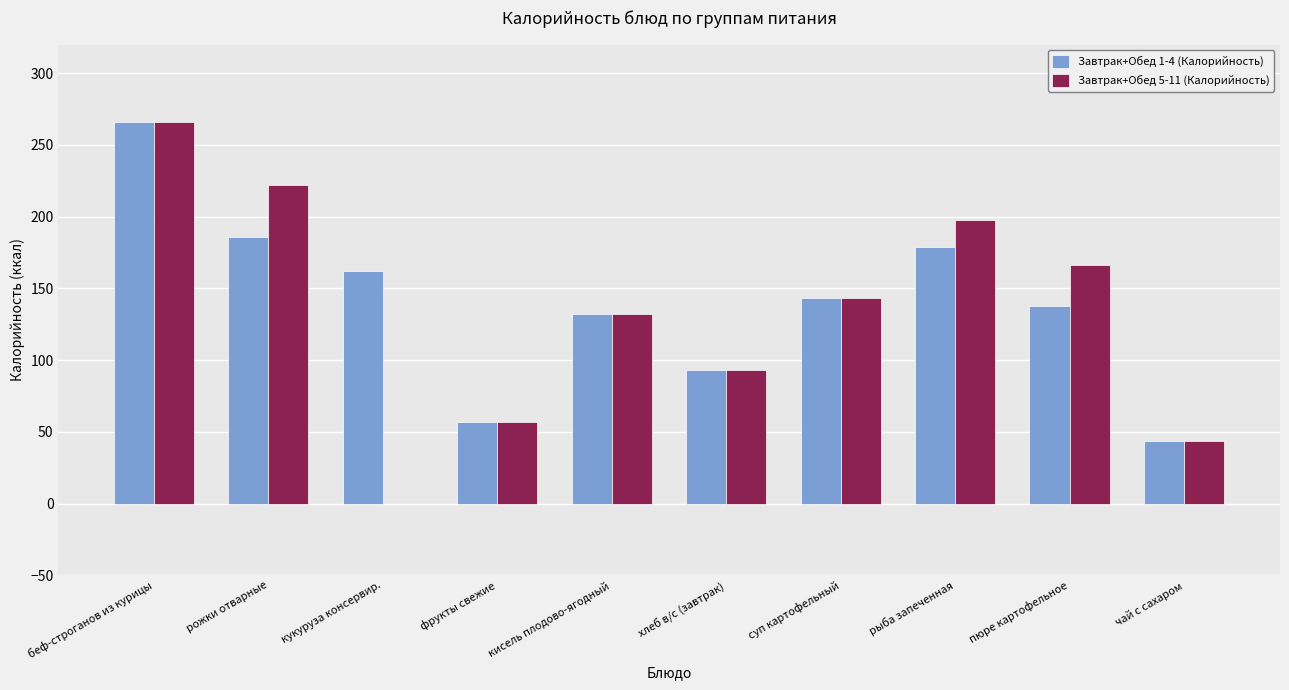

Reading left to right, extract all data points from this chart.

Завтрак+Обед 1-4 (Калорийность): 266	186	162	57	132	93	143	179	138	44
Завтрак+Обед 5-11 (Калорийность): 266	222	0	57	132	93	143	198	166	44